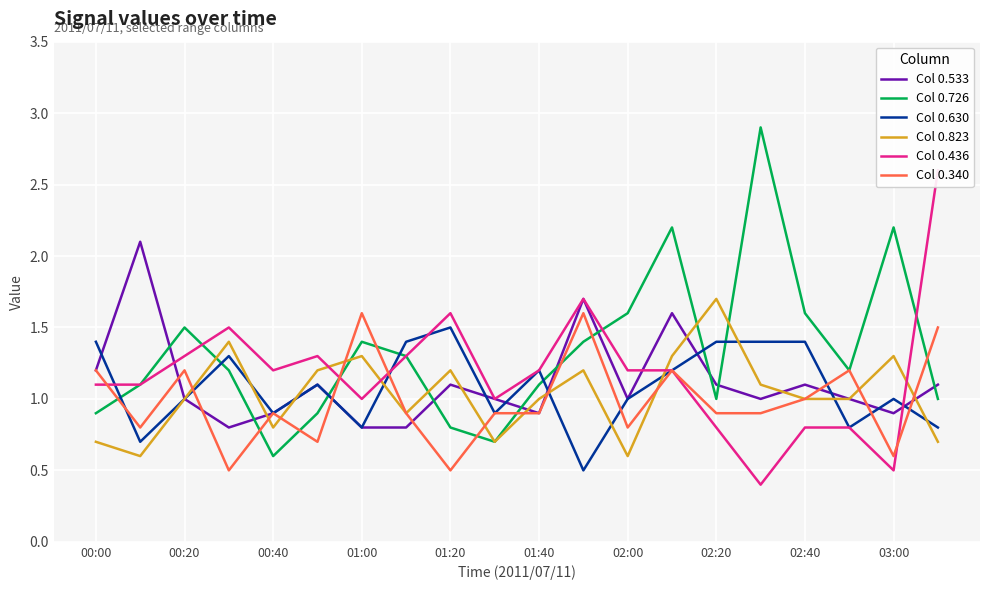

Is this an area chart (filled region under the line)?

No